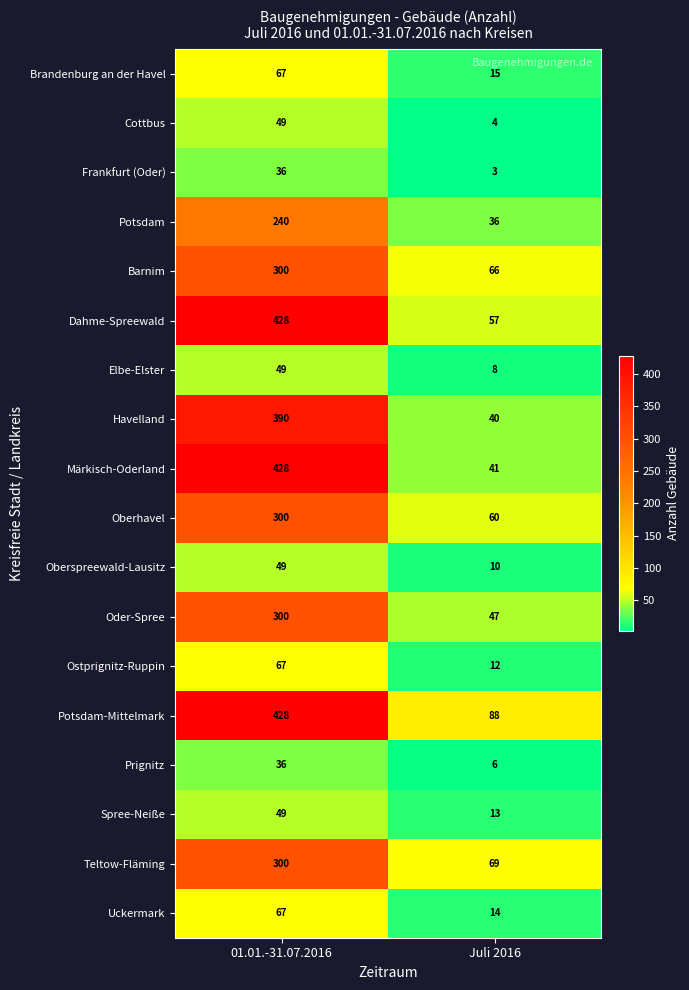

What is the minimum value shown in the chart?

3